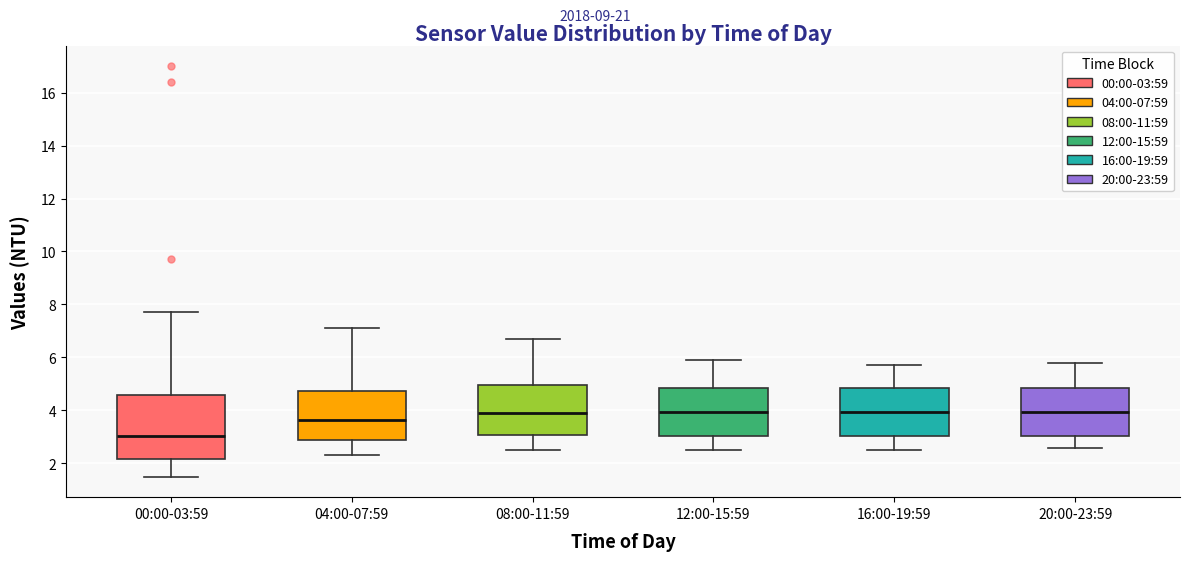

Reading left to right, read every box against the y-axis: the position of its median line, the range the box covers, and the ends of its whiskers. The values are not printed on the chart, so give them approximately, as read against the axis.

00:00-03:59: median 3.0, box 2.2 to 4.6, whiskers 1.6 to 7.8
04:00-07:59: median 3.6, box 2.8 to 4.8, whiskers 2.4 to 7.2
08:00-11:59: median 4.0, box 3.0 to 5.0, whiskers 2.6 to 6.8
12:00-15:59: median 4.0, box 3.0 to 4.8, whiskers 2.6 to 6.0
16:00-19:59: median 4.0, box 3.0 to 4.8, whiskers 2.6 to 5.8
20:00-23:59: median 4.0, box 3.0 to 4.8, whiskers 2.6 to 5.8